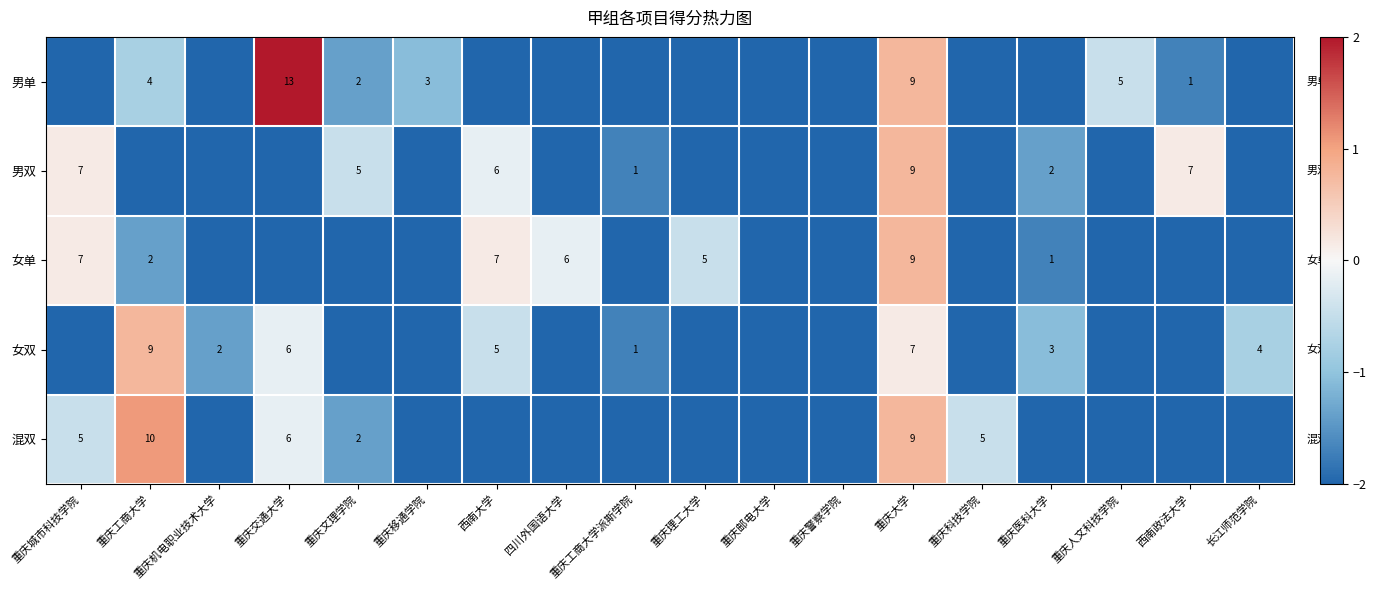

True or false: 男单 has a value of 1 at 重庆工商大学.

False